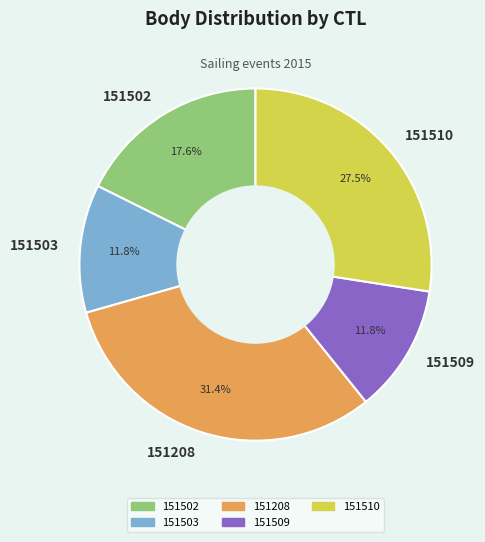

The 151502 slice represents 27% of the pie. True or false?

False